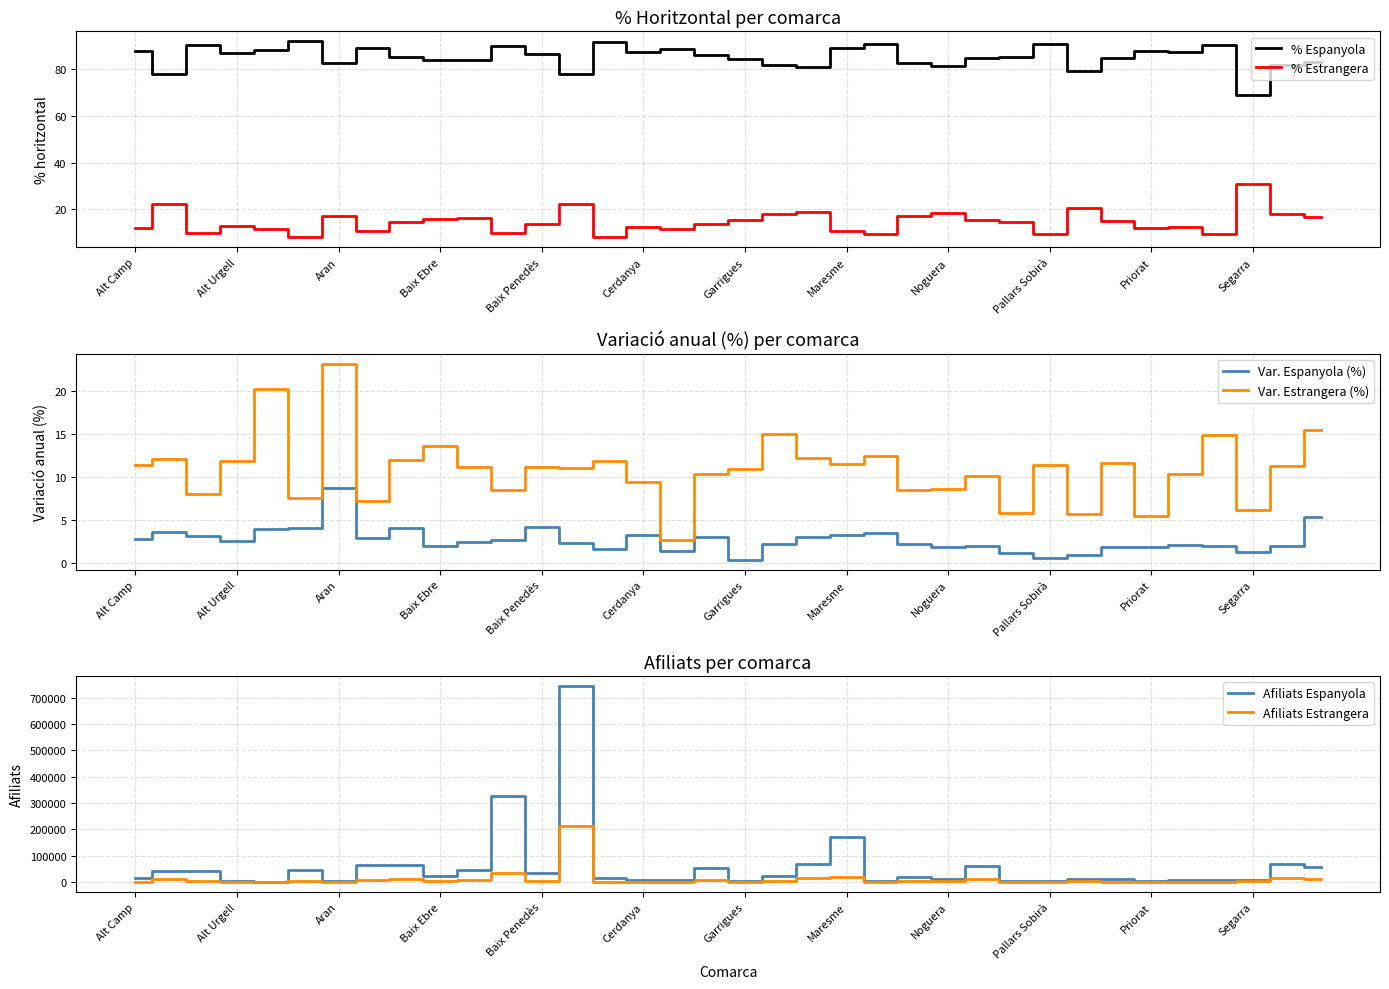

True or false: % Espanyola and % Estrangera cross at least once.

False